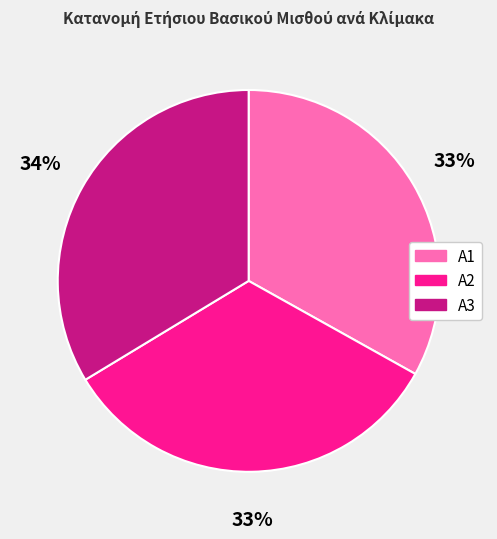

True or false: A3 accounts for 34% of the total.

True